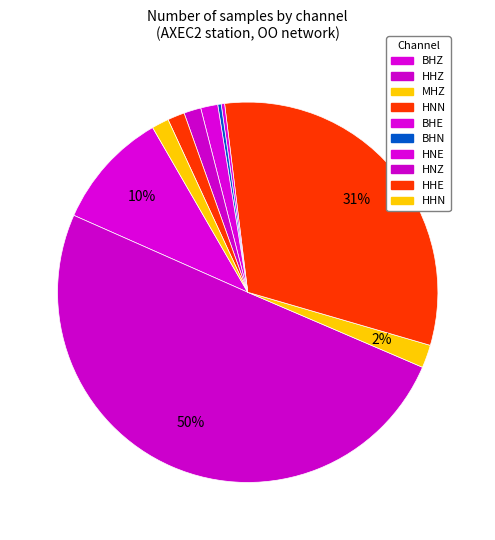

What percentage do BHE and HHZ together represent?

50.6%